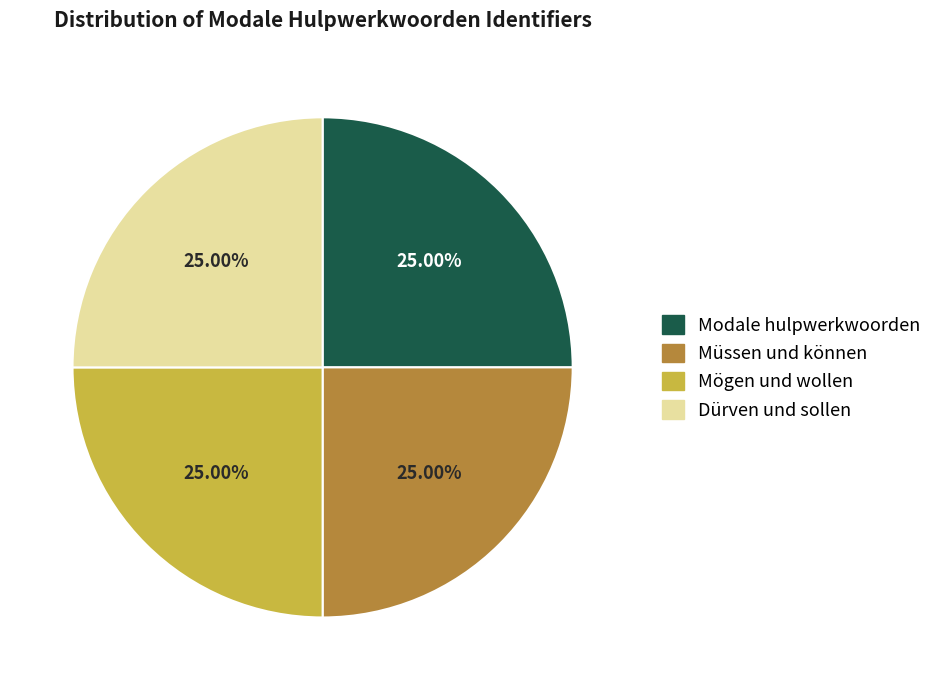

Is Müssen und können the majority of the pie?

No